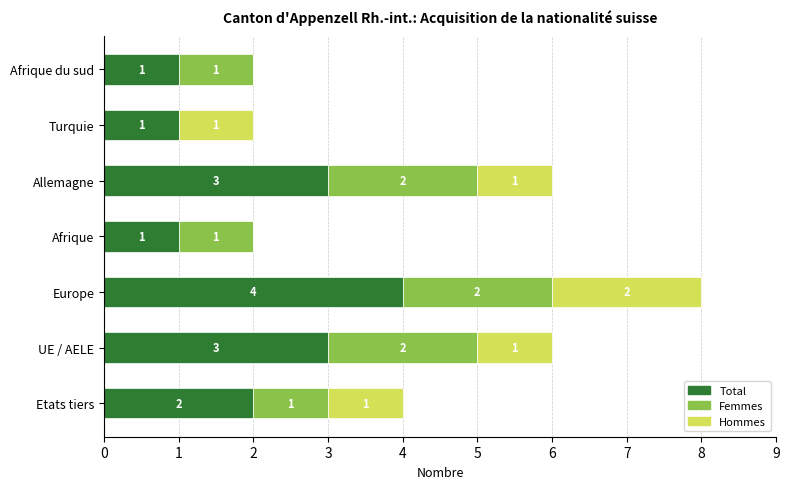

The value of Total at Etats tiers is 2. True or false?

True